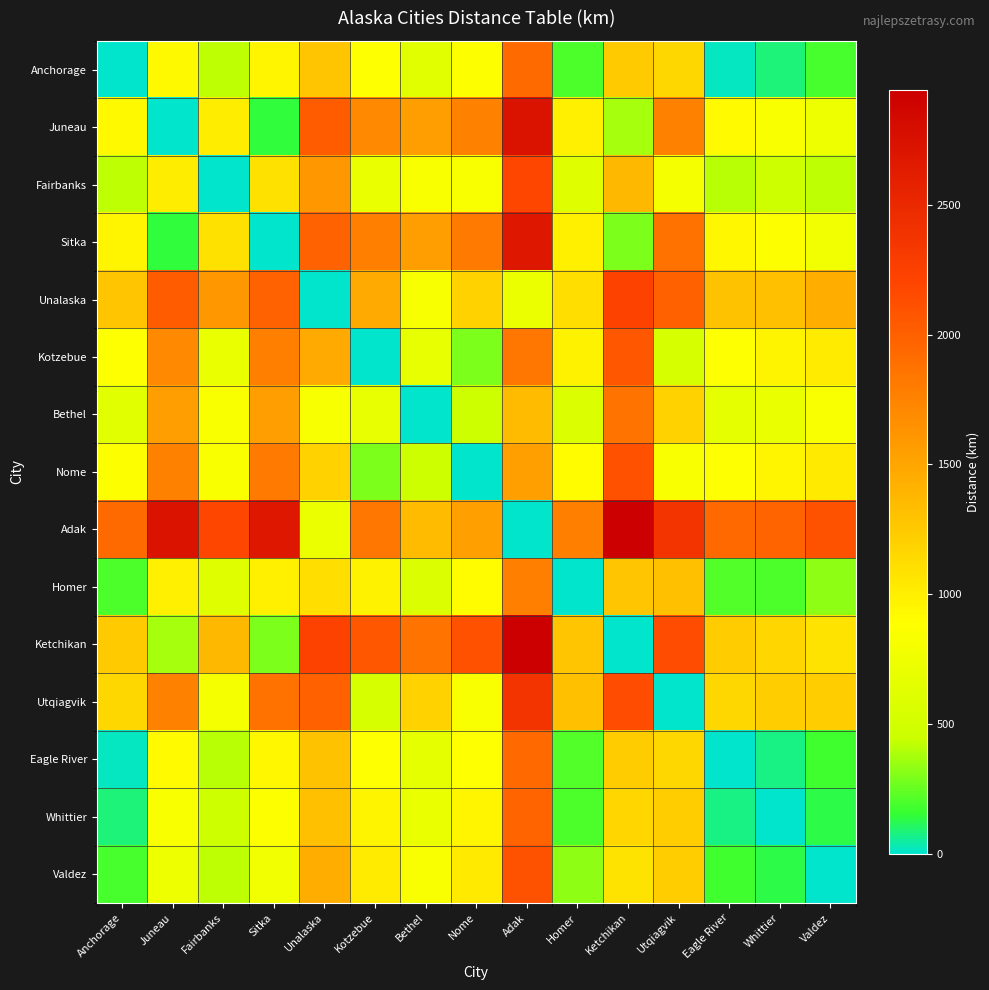

Which series changed the most between Juneau and Kotzebue?

Juneau